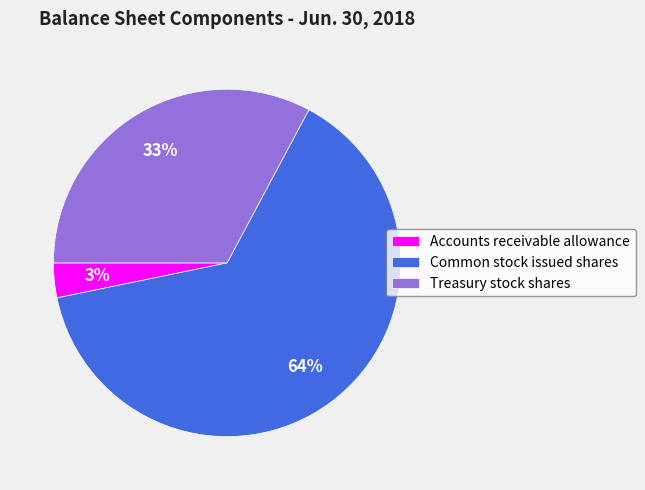

How many segments does this pie chart have?

3